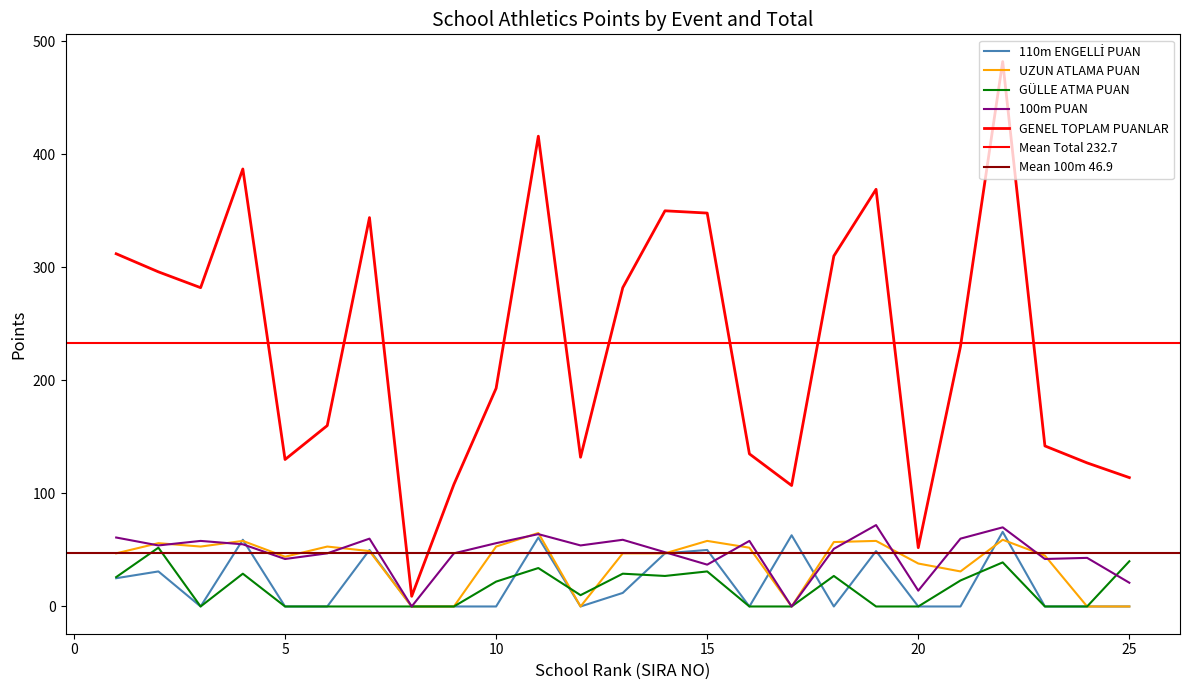

Between which two adjacent categories do 100m PUAN and GÜLLE ATMA PUAN first intersect?

24 and 25